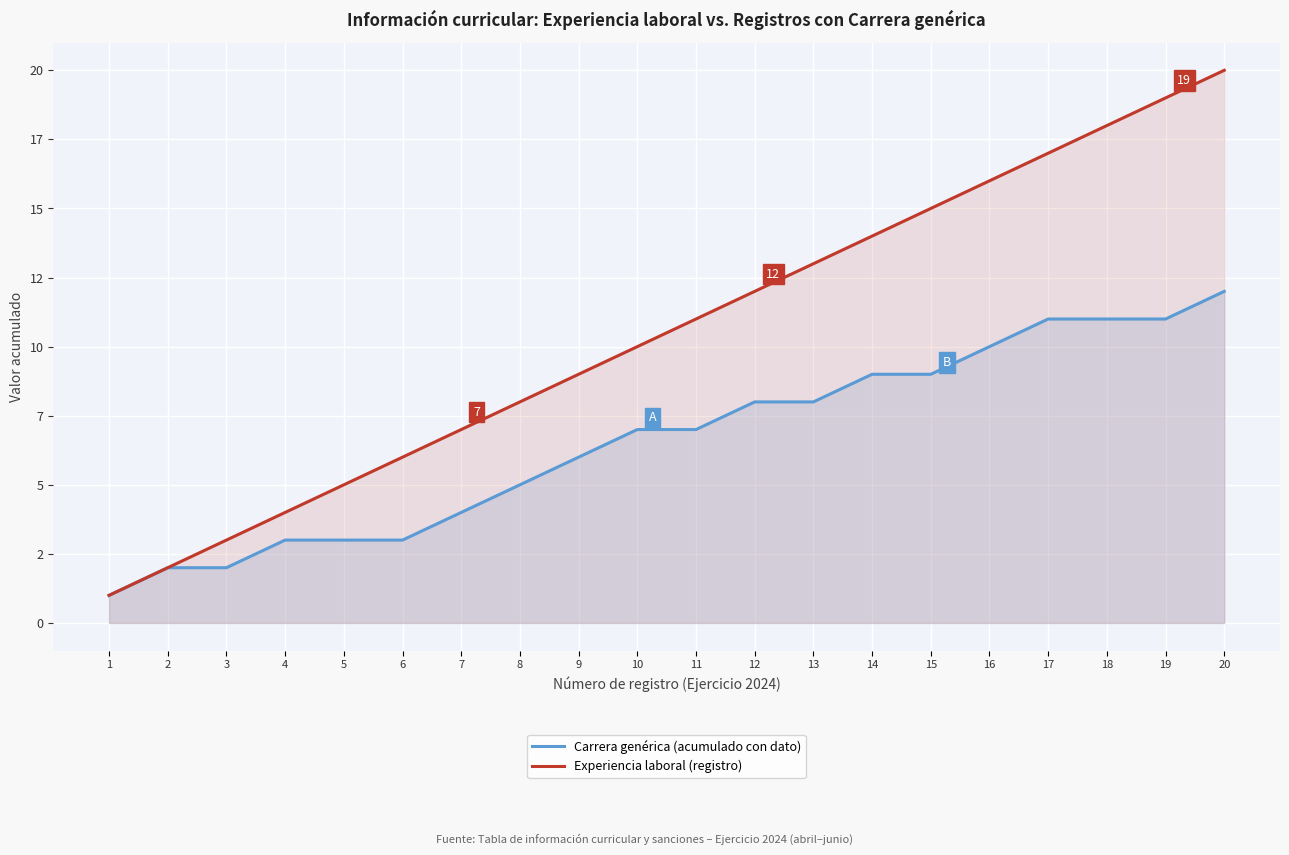

True or false: Experiencia laboral (registro) and Carrera genérica (acumulado con dato) cross at least once.

False